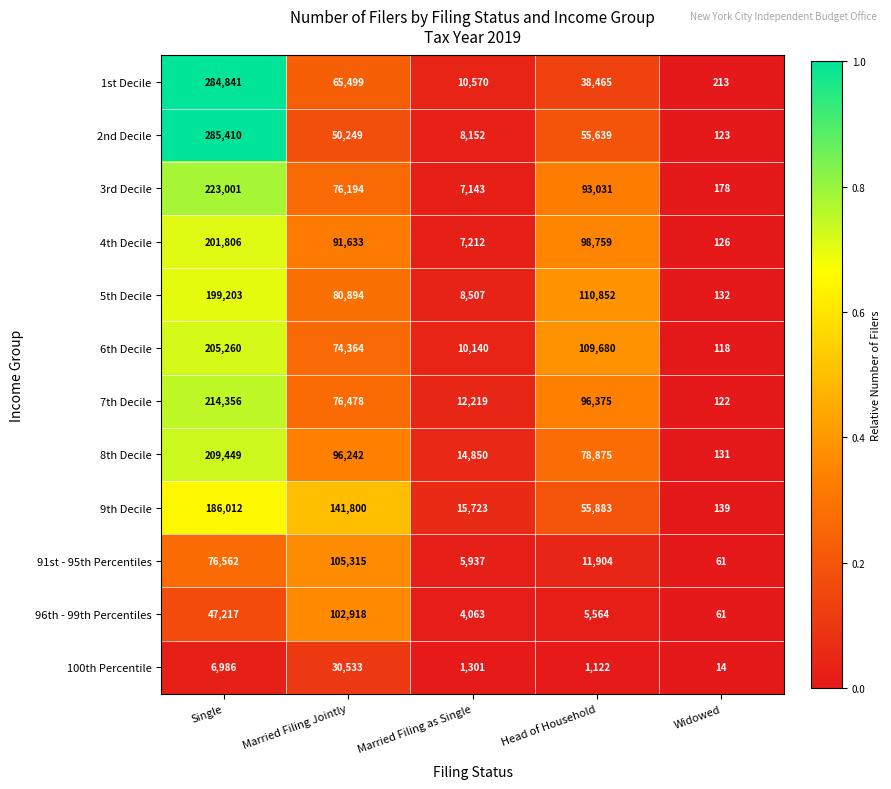

The value of 5th Decile at Married Filing Jointly is 80894. True or false?

True